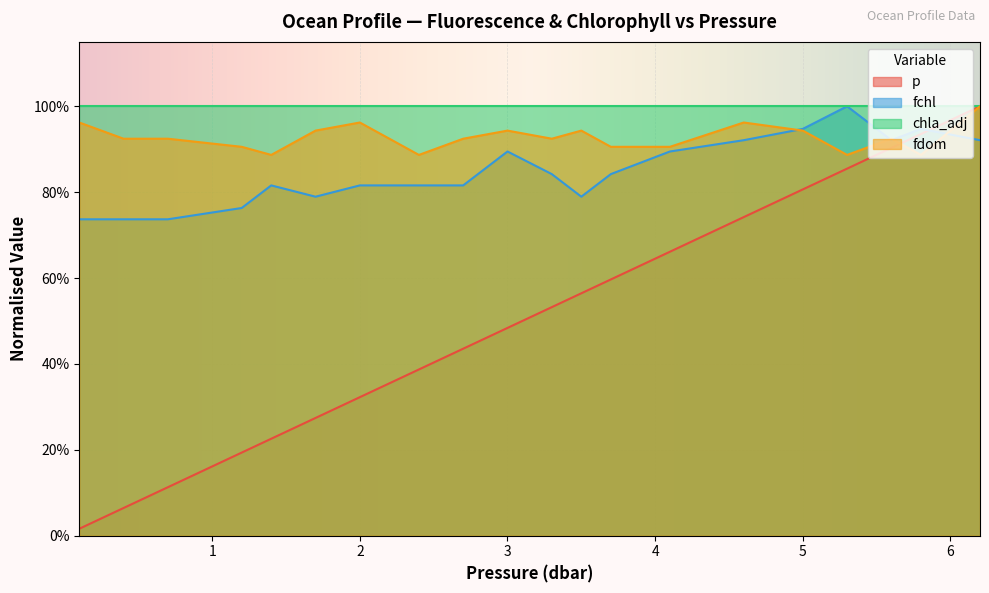

True or false: fchl and fdom cross at least once.

True